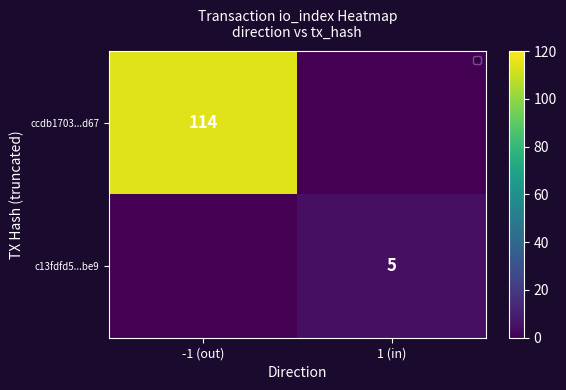

Which category has the lowest value across all series?

1 (in)